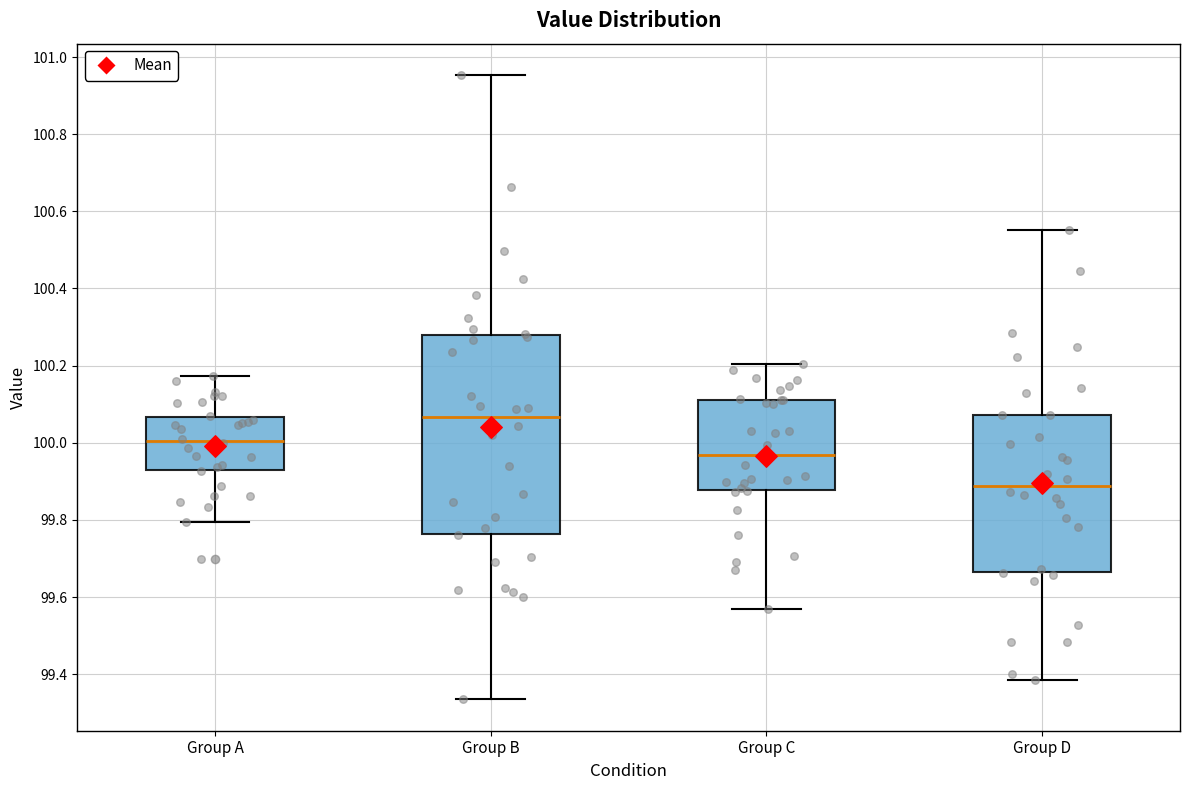

Which box has the lowest median line?

Group D